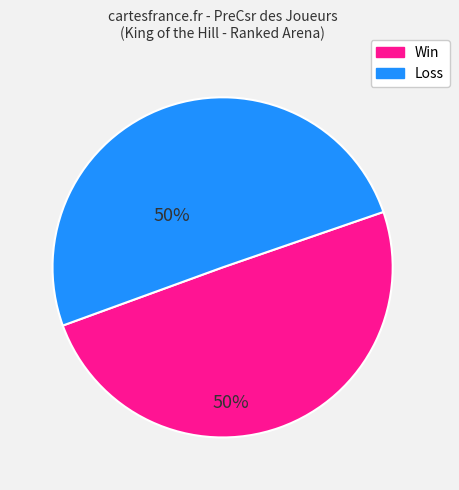

Is there a majority slice in this chart?

Yes